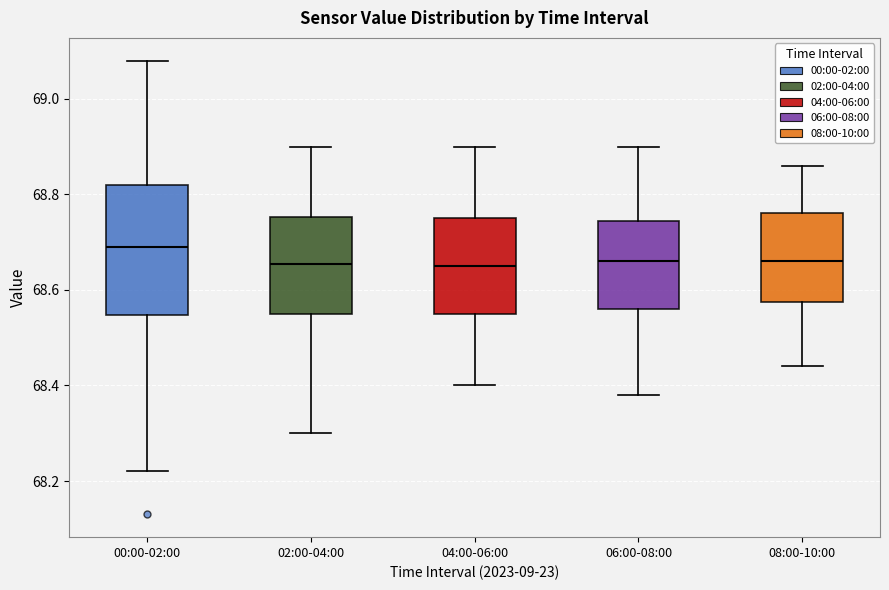

Reading left to right, read every box against the y-axis: the position of its median line, the range the box covers, and the ends of its whiskers. The values are not printed on the chart, so give them approximately, as read against the axis.

00:00-02:00: median 68.70, box 68.54 to 68.82, whiskers 68.22 to 69.08
02:00-04:00: median 68.66, box 68.56 to 68.76, whiskers 68.30 to 68.90
04:00-06:00: median 68.66, box 68.56 to 68.76, whiskers 68.40 to 68.90
06:00-08:00: median 68.66, box 68.56 to 68.74, whiskers 68.38 to 68.90
08:00-10:00: median 68.66, box 68.58 to 68.76, whiskers 68.44 to 68.86